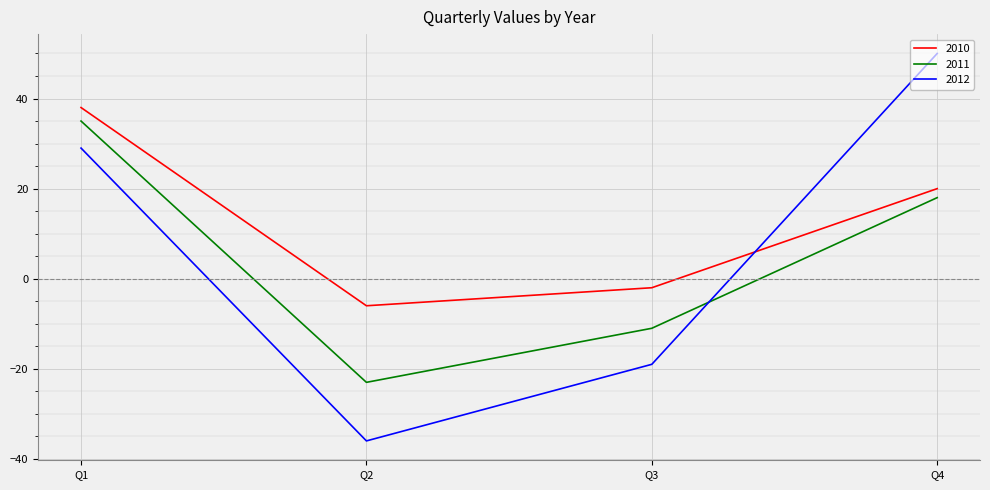

How many lines are shown in the chart?

3